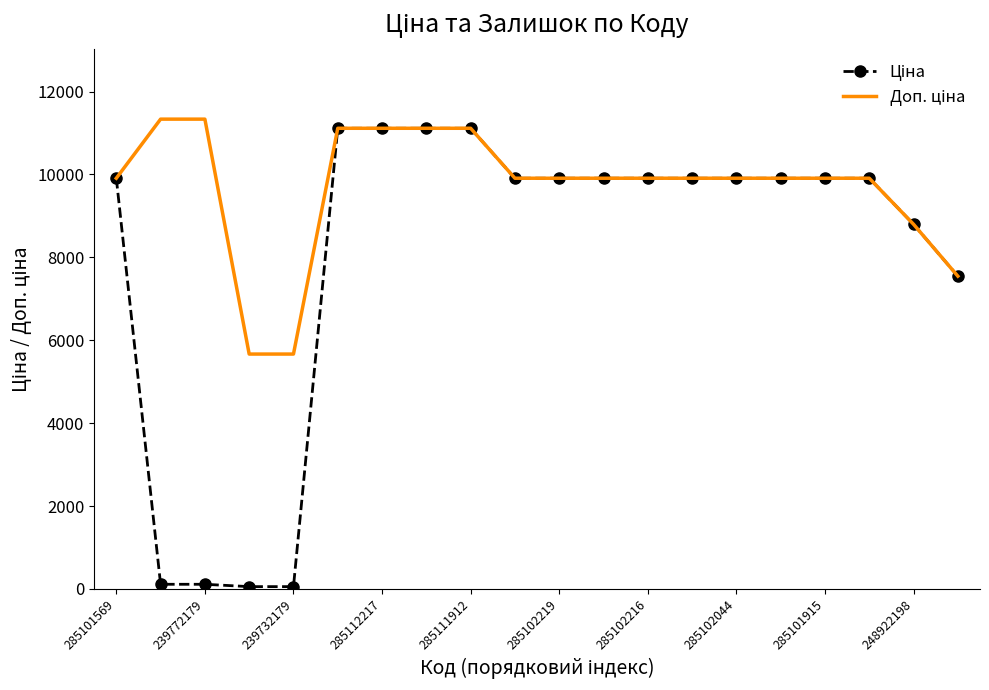

How many data points in Доп. ціна are less than 9908?

4